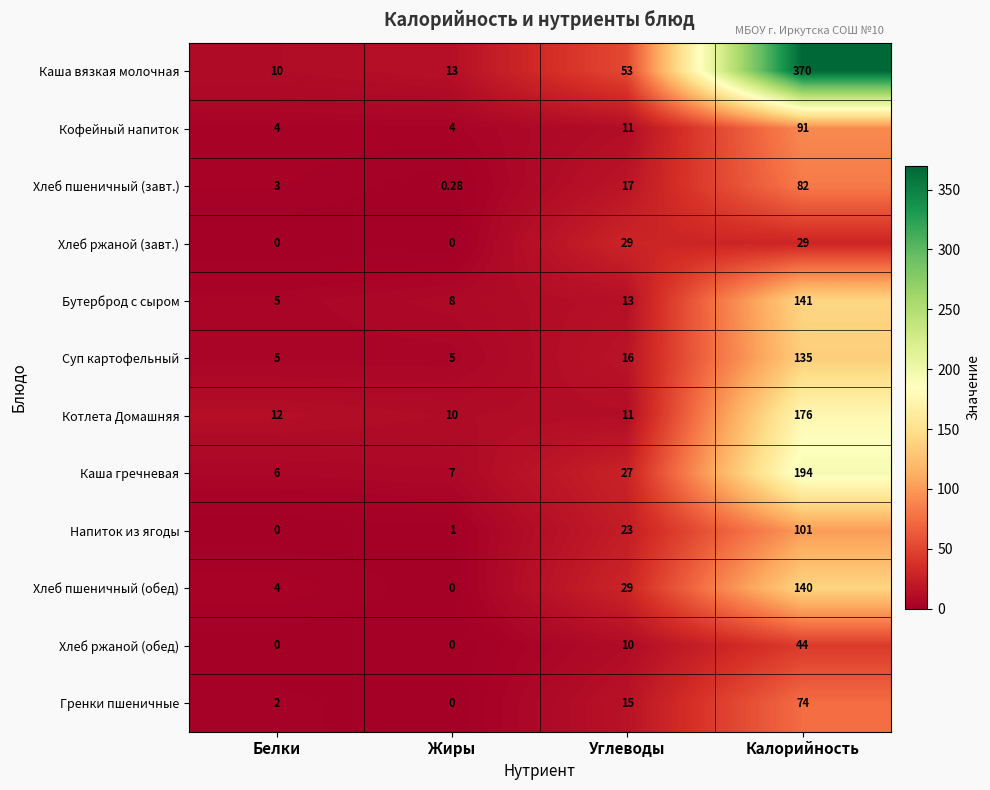

At which label is Хлеб ржаной (обед) closest to 22?

Углеводы